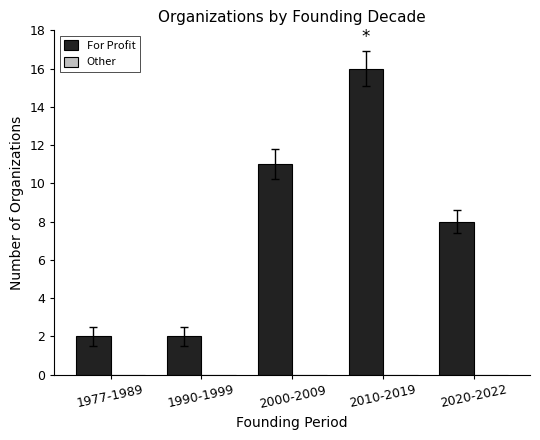

What is the difference between the values at 2000-2009 and 1977-1989?

9